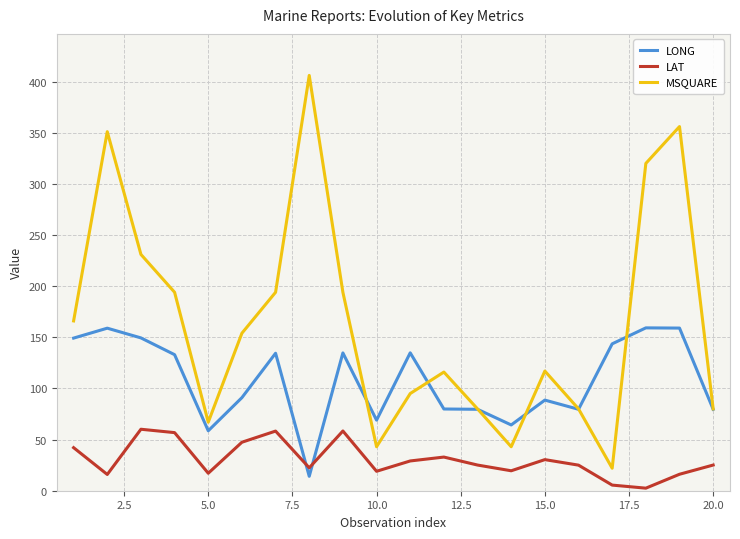

List the series in order of their overall mean, highest first.

MSQUARE, LONG, LAT